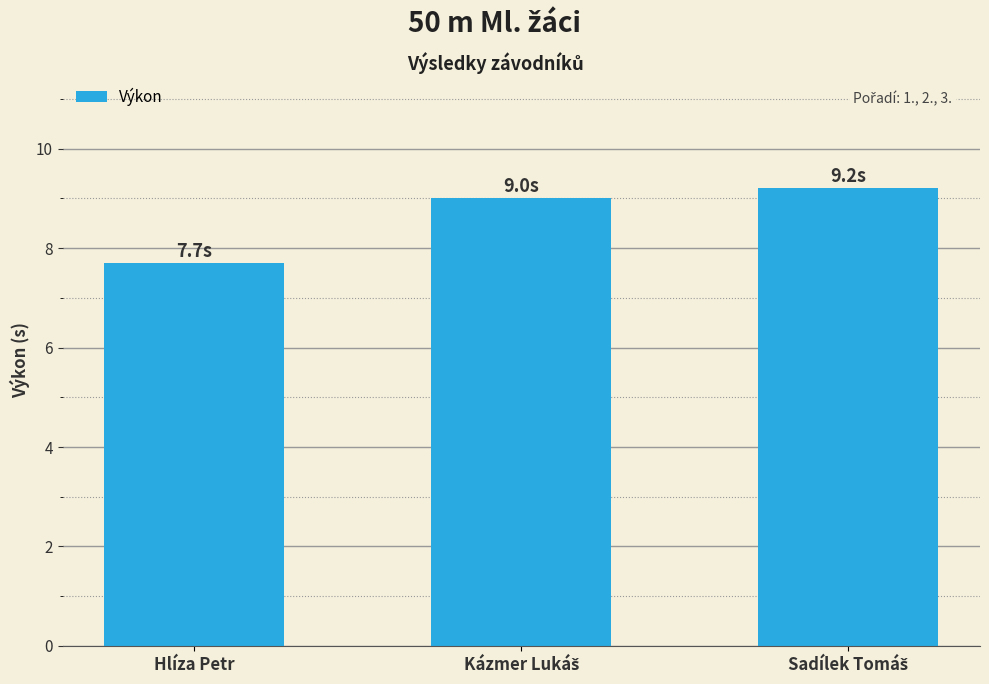

What is the difference between the maximum and minimum values?

1.5